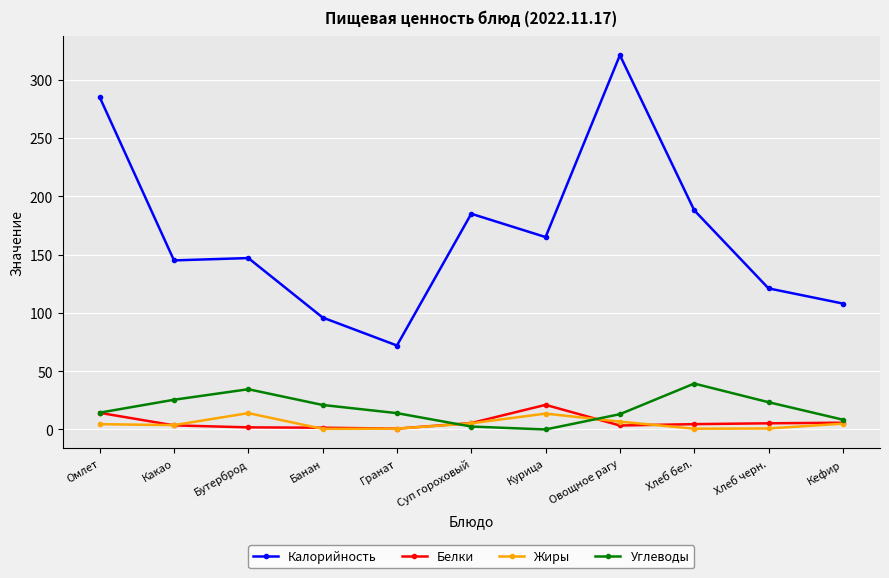

Which series has the widest spread of values?

Калорийность